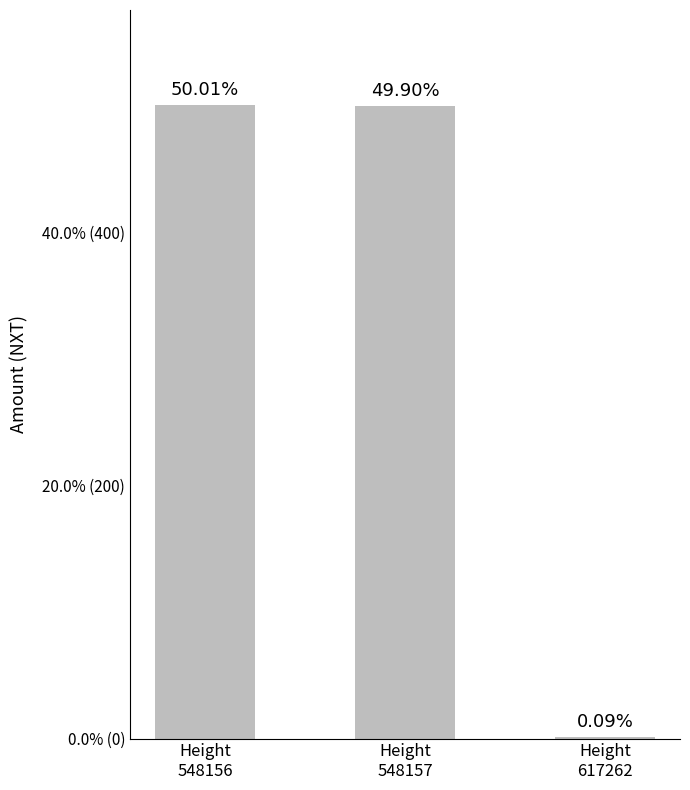

List the labels in order of value, largest first.

Height
548156, Height
548157, Height
617262